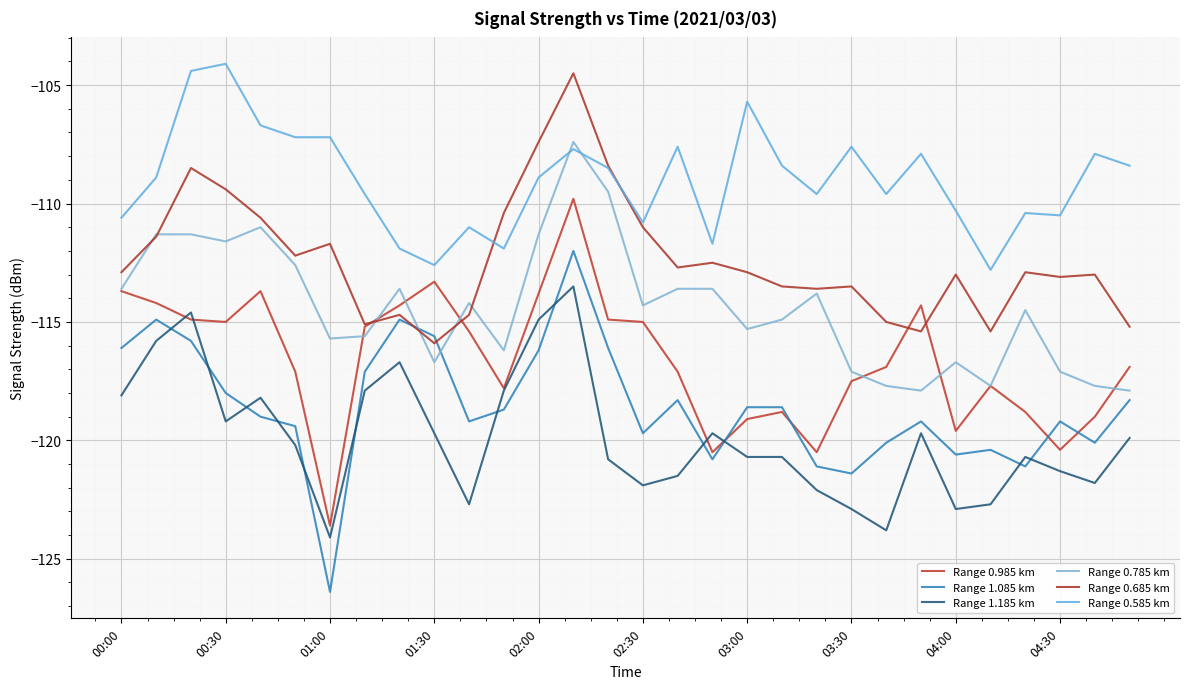

Which series has the widest spread of values?

Range 1.085 km